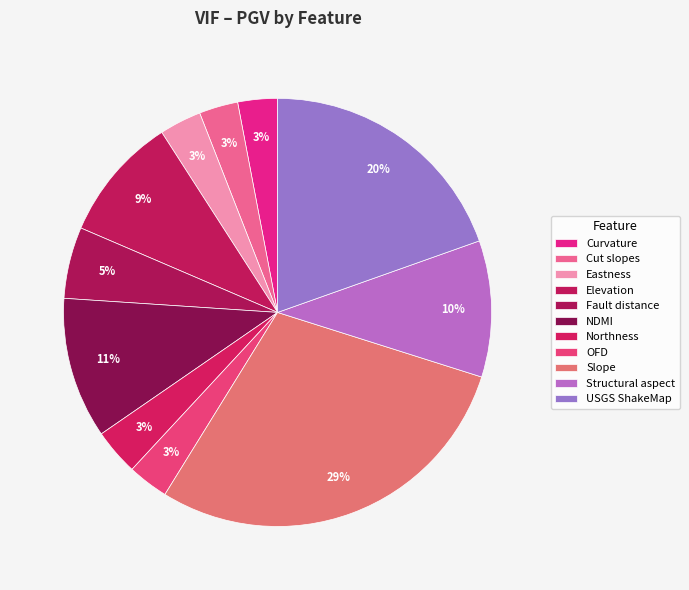

How many segments does this pie chart have?

11